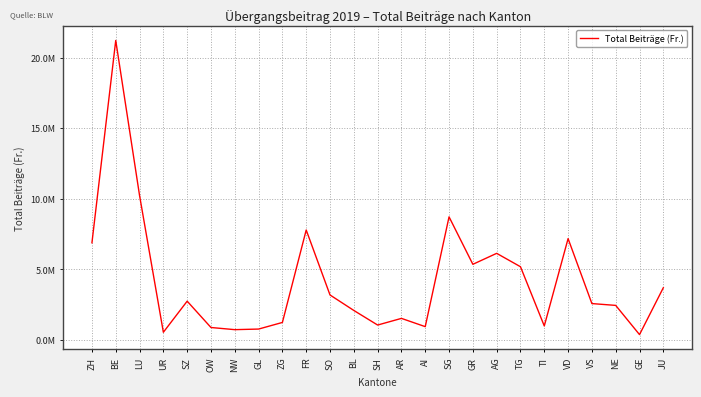

Reading left to right, list all the values displayed in this chart.

6878853.8	21214259.2	10231234.8	540488.4	2742460.7	877147.2	724893.7	766977.3	1235389.1	7785007.3	3182375.2	2085545.6	1051603.5	1523235.7	938090.8	8717028.8	5354875.8	6131463.1	5183232.7	986100.8	7174887.0	2572202.2	2443319.4	374520.0	3693710.3